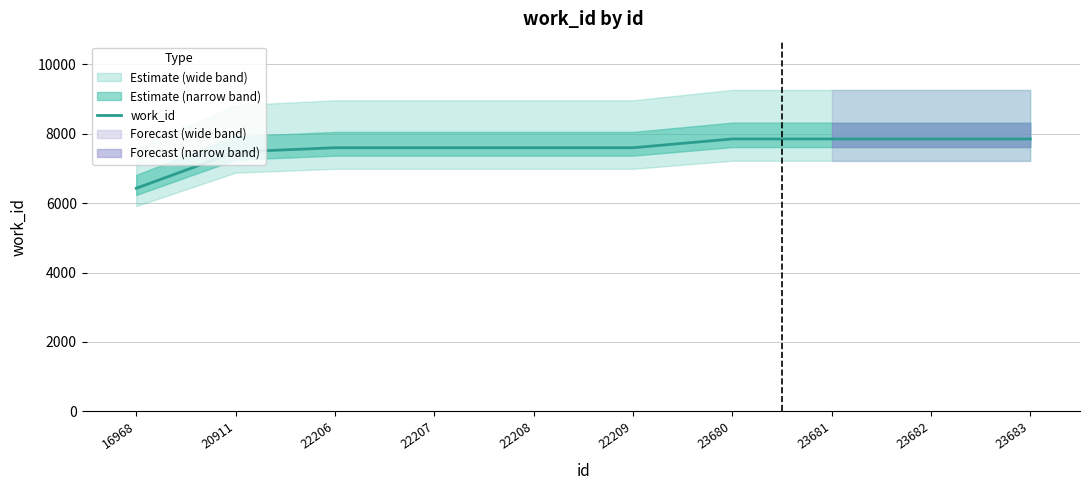

True or false: the data has more than 2 interior local peaks.

False